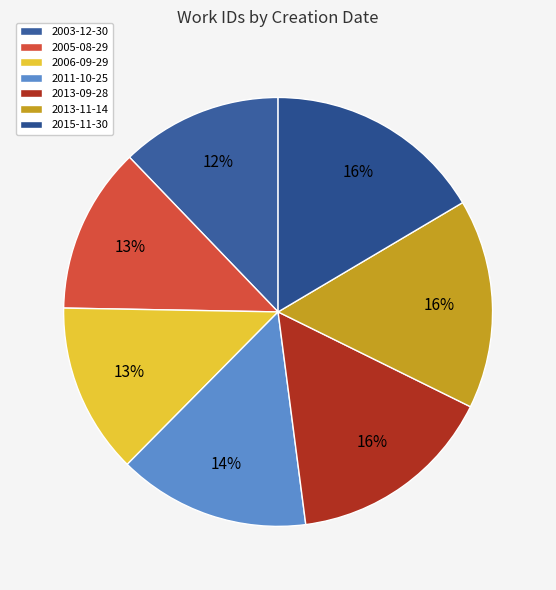

Which category has the biggest portion of the pie?

2015-11-30